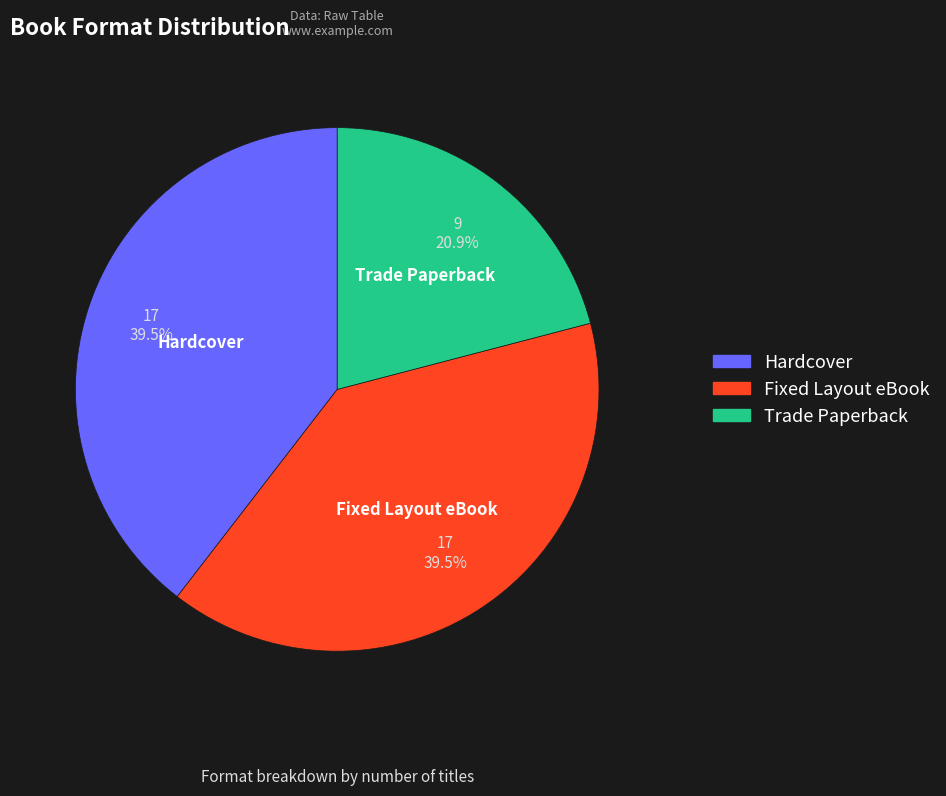

Is the sum of Hardcover and Trade Paperback greater than half?

Yes